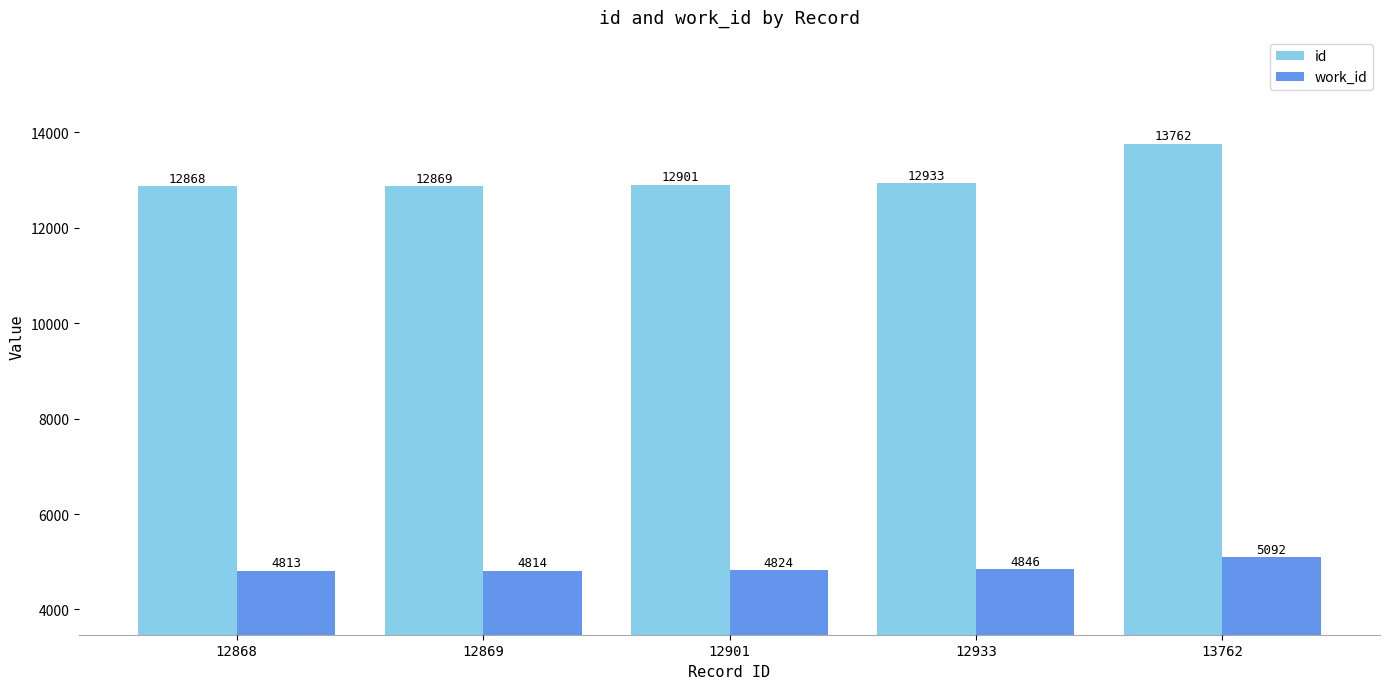

Reading left to right, list all the values displayed in this chart.

id: 12868=12868	12869=12869	12901=12901	12933=12933	13762=13762
work_id: 12868=4813	12869=4814	12901=4824	12933=4846	13762=5092